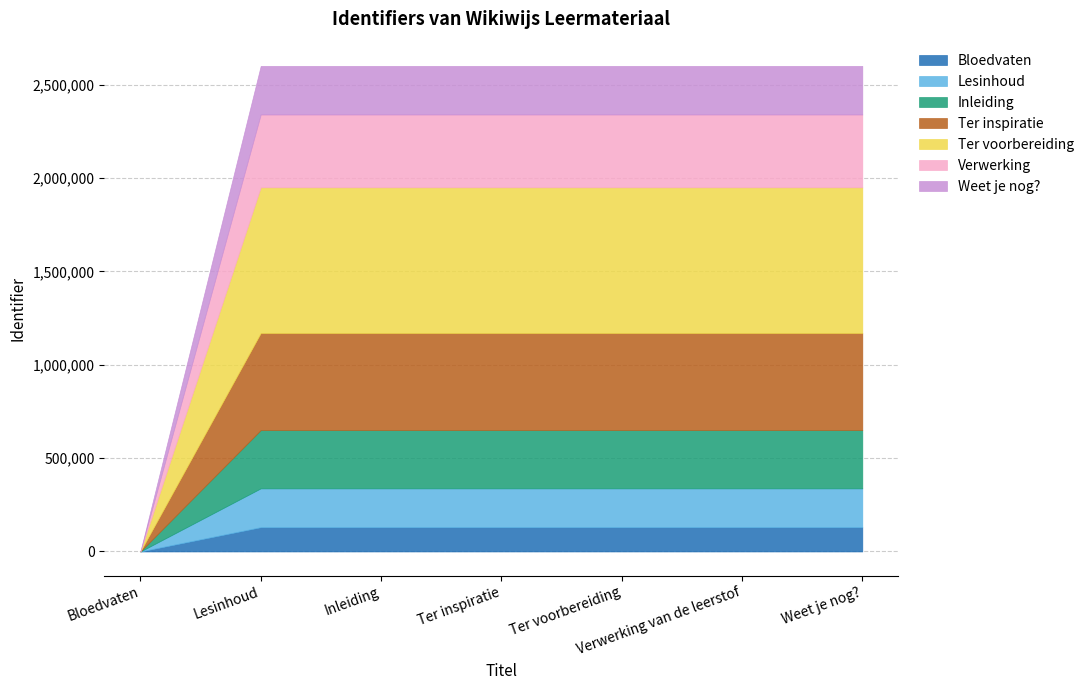

List the labels in order of value, largest first.

Weet je nog?, Verwerking van de leerstof, Ter voorbereiding, Ter inspiratie, Inleiding, Lesinhoud, Bloedvaten